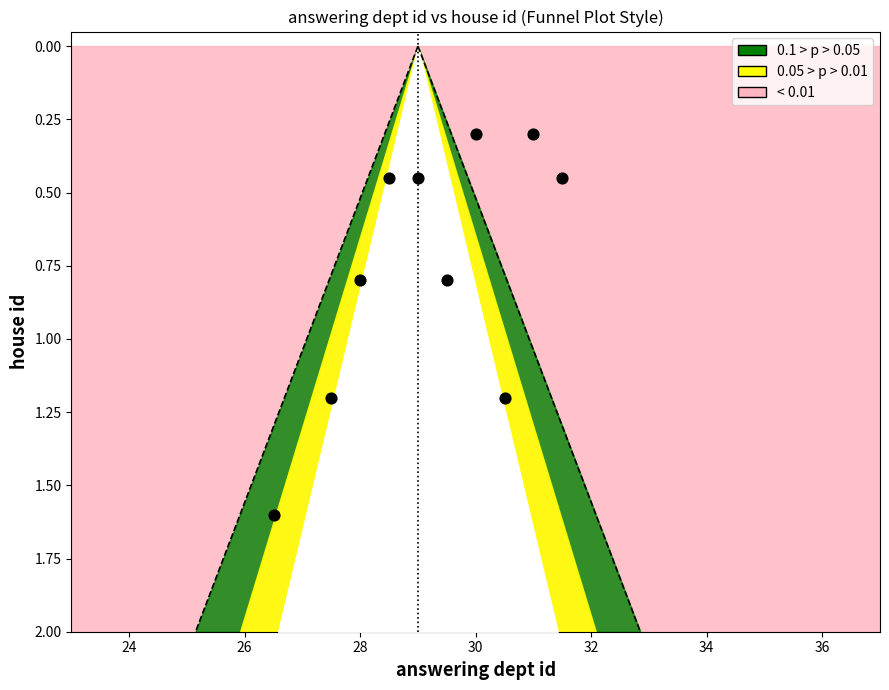

What is the range of Y values (max minus min)?

1.3